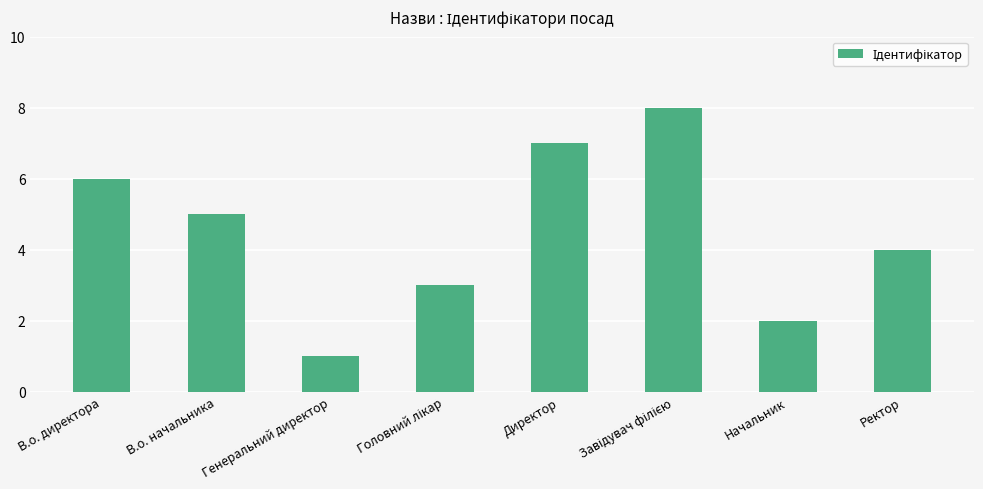

What is the difference between the maximum and second lowest values?

6